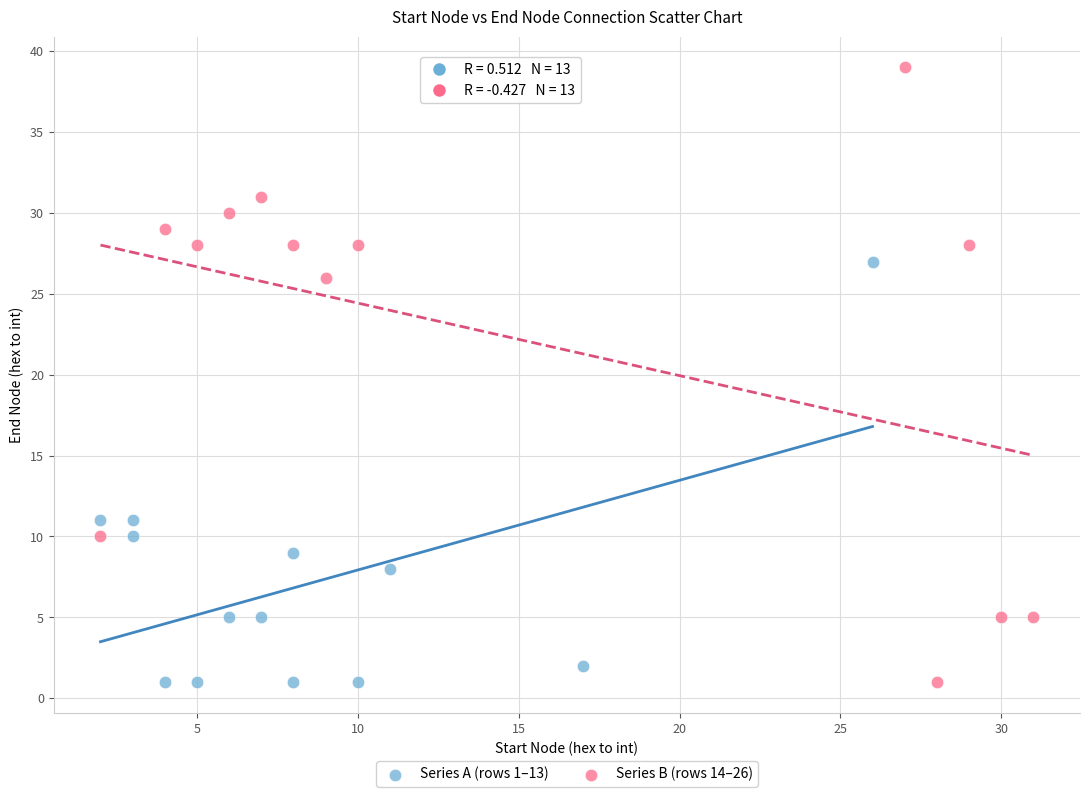

Which series reaches the maximum Y coordinate?

Series B (rows 14–26)